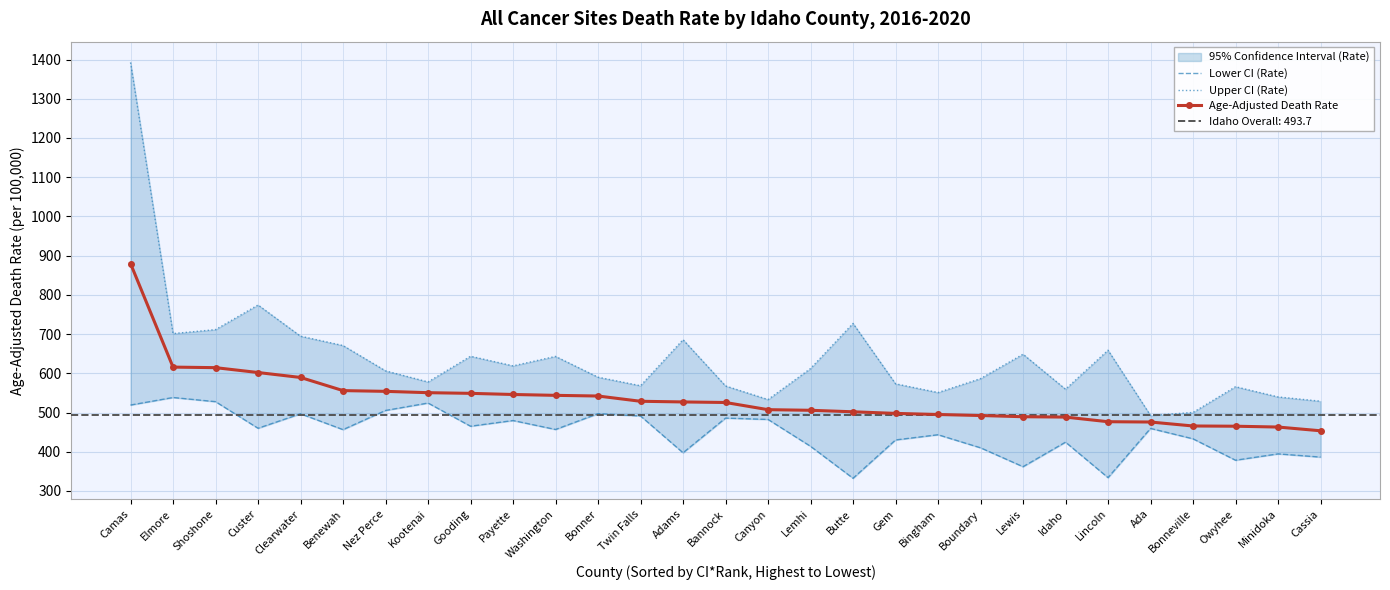

List the labels in order of Lower CI (Rate) value, largest first.

Elmore, Shoshone, Kootenai, Camas, Nez Perce, Bonner, Clearwater, Twin Falls, Bannock, Canyon, Payette, Gooding, Custer, Ada, Washington, Benewah, Bingham, Bonneville, Gem, Idaho, Lemhi, Boundary, Adams, Minidoka, Cassia, Owyhee, Lewis, Lincoln, Butte